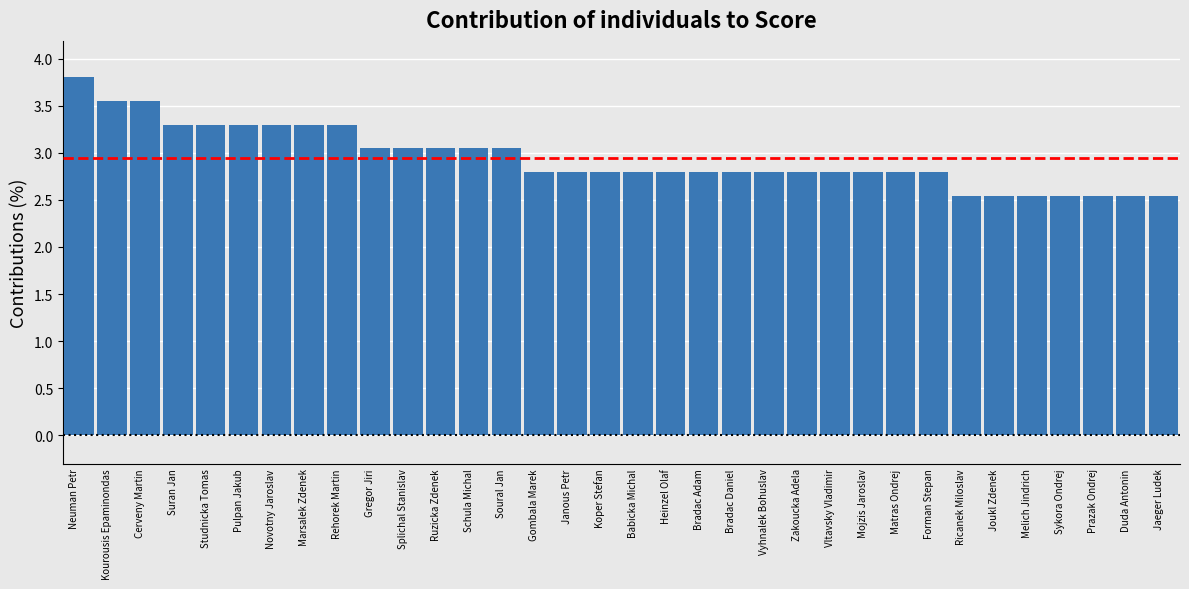

The chart shows a value of 2.8 at Zakoucka Adela. True or false?

True